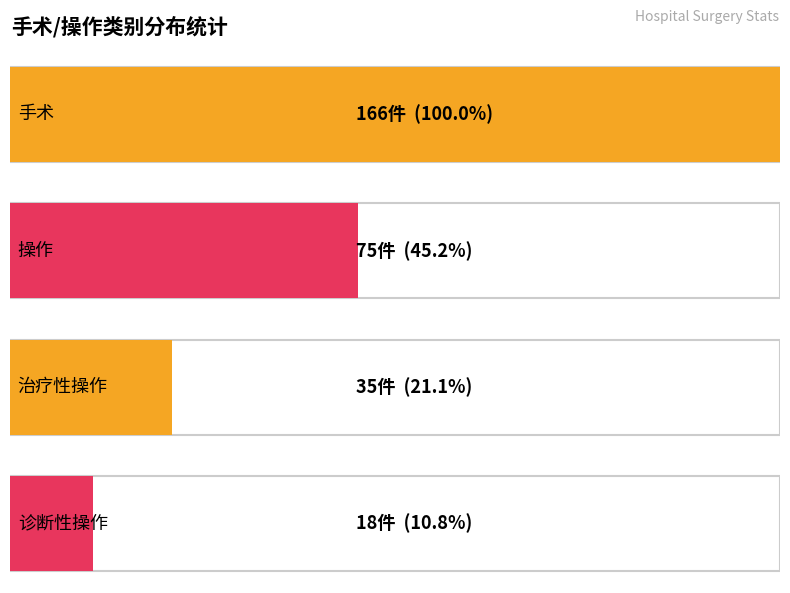

What is the value of the 4th bar from the left?

18